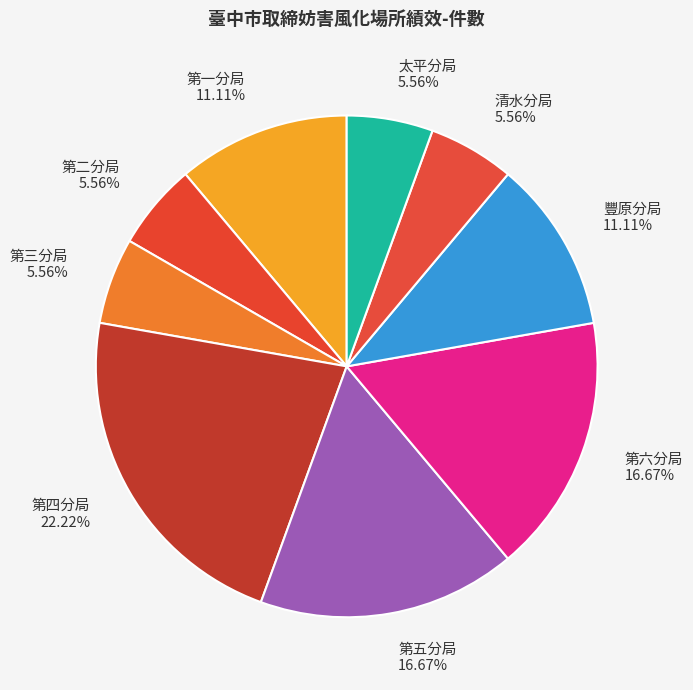

Combined, what portion of the pie is 第三分局 and 第五分局?

22.2%